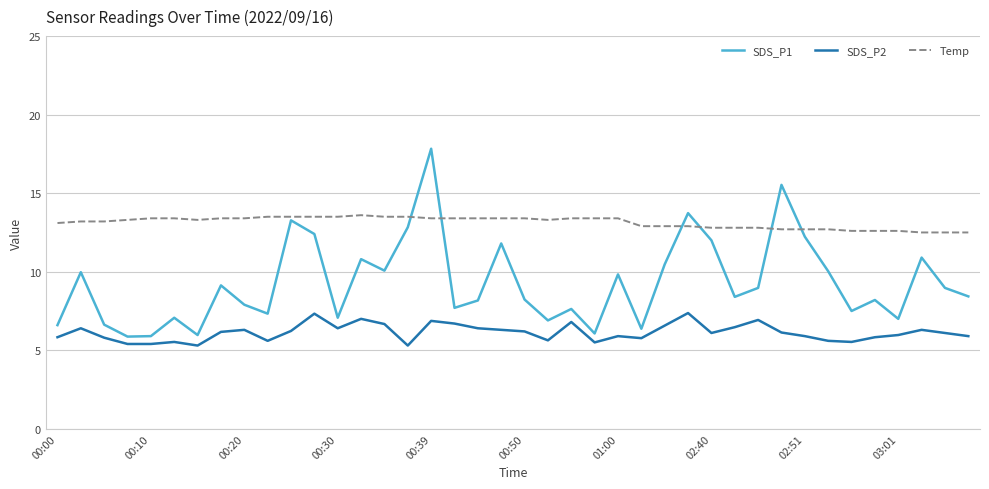

What is the greatest value displayed?

17.8